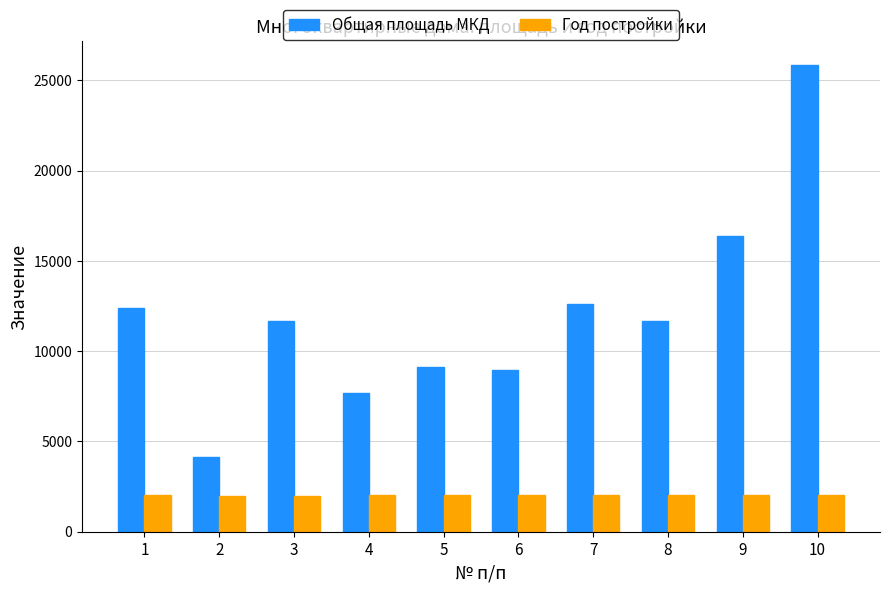

What is the sum of the Год постройки values at 1 and 6?

4018.0